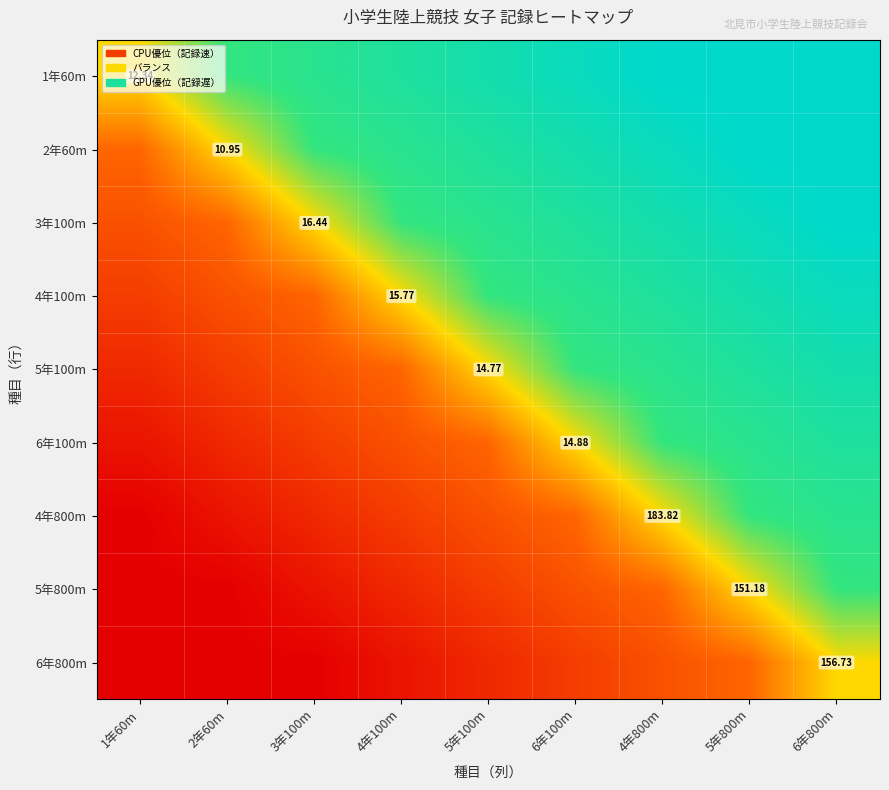

True or false: 4年100m has a value of 0.4 at 2年60m.

False